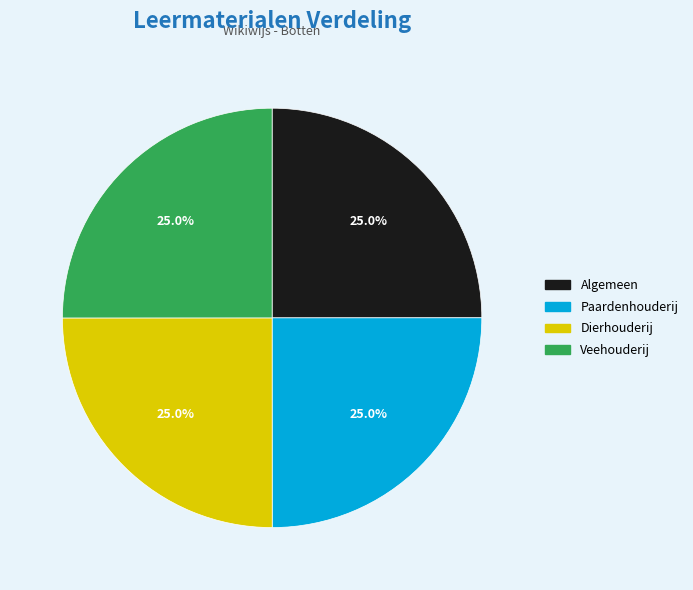

What portion of the pie excludes Veehouderij?

75.0%